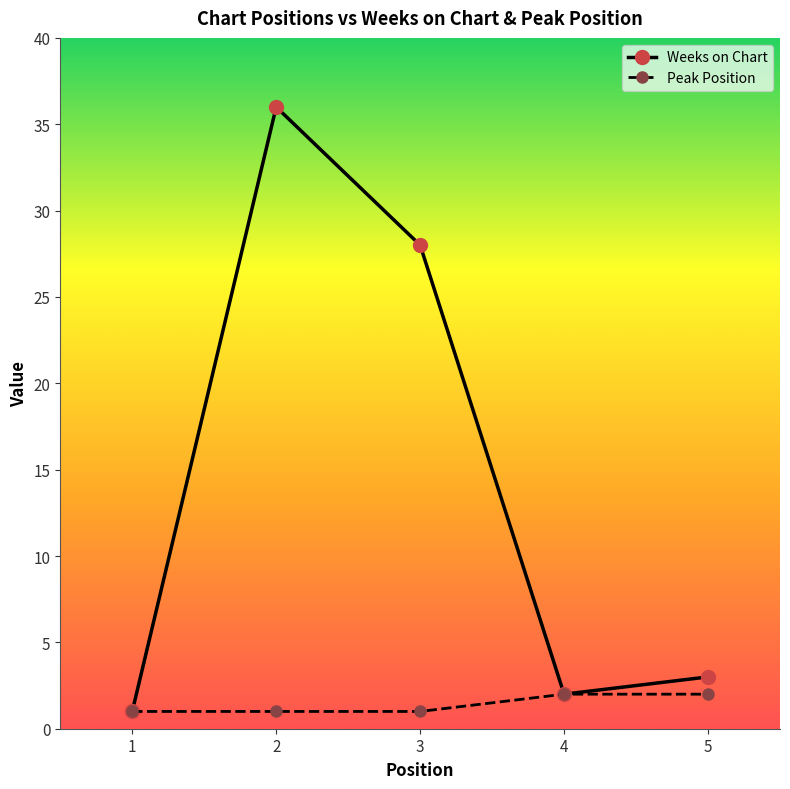

Rank the series by their maximum value, from highest to lowest.

Weeks on Chart, Peak Position